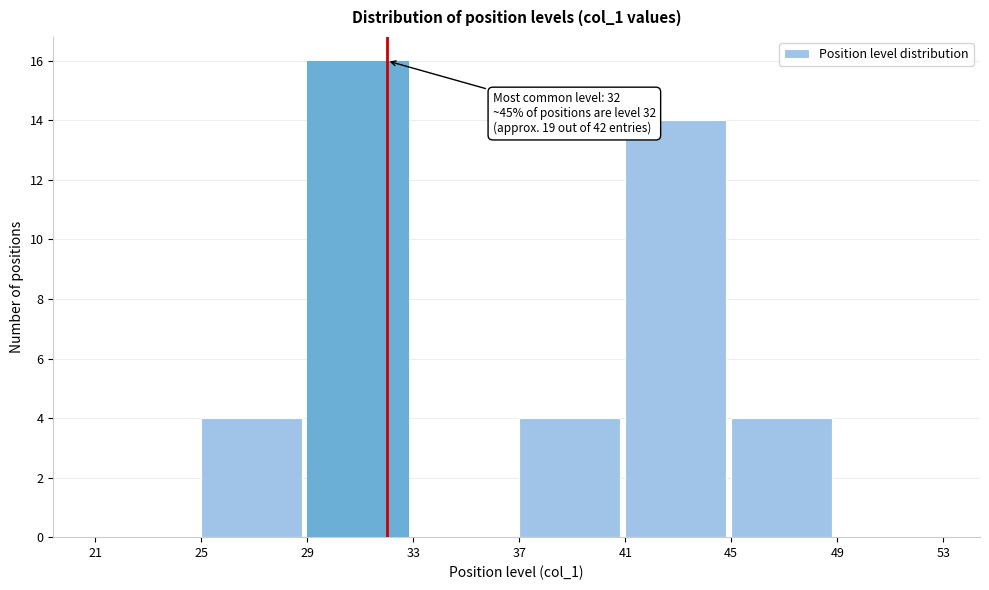

Which range on the x-axis has the tallest bar?

29 to 33